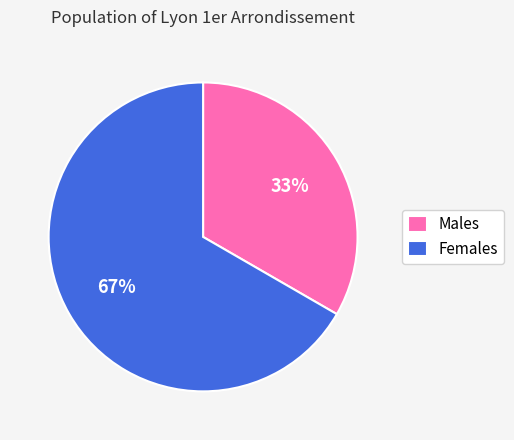

Is the sum of Females and Males greater than half?

Yes